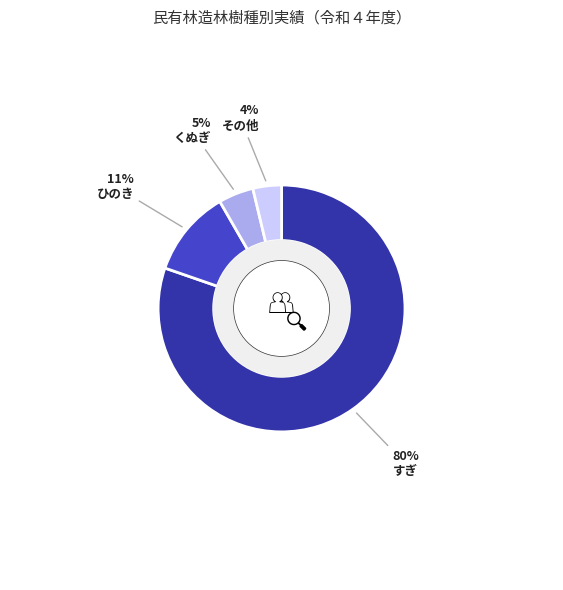

Does any single category account for the majority?

Yes